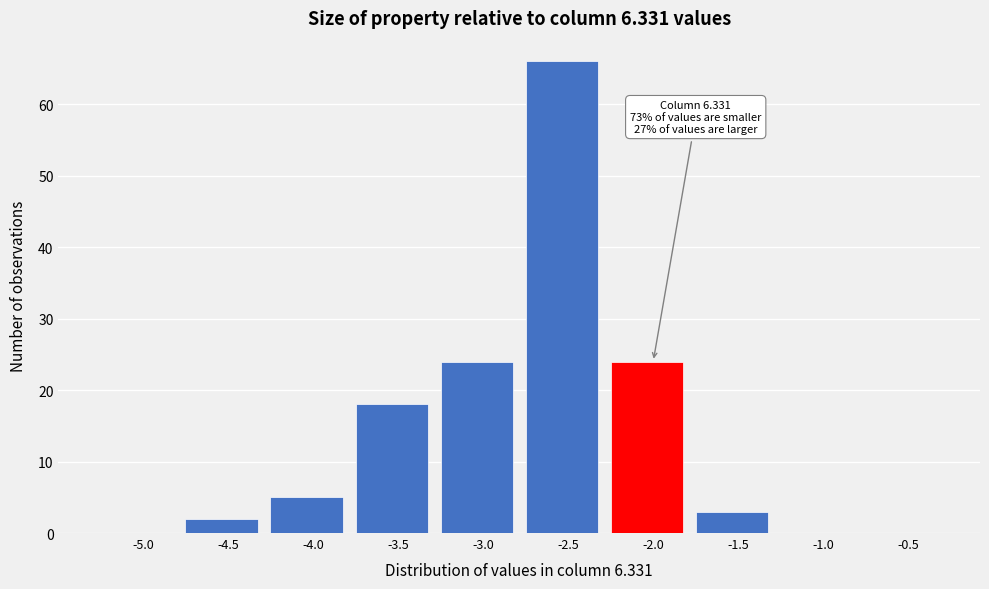

Reading left to right, what are all the values shown in this chart?

-5.0=0	-4.5=2	-4.0=5	-3.5=18	-3.0=24	-2.5=66	-2.0=24	-1.5=3	-1.0=0	-0.5=0